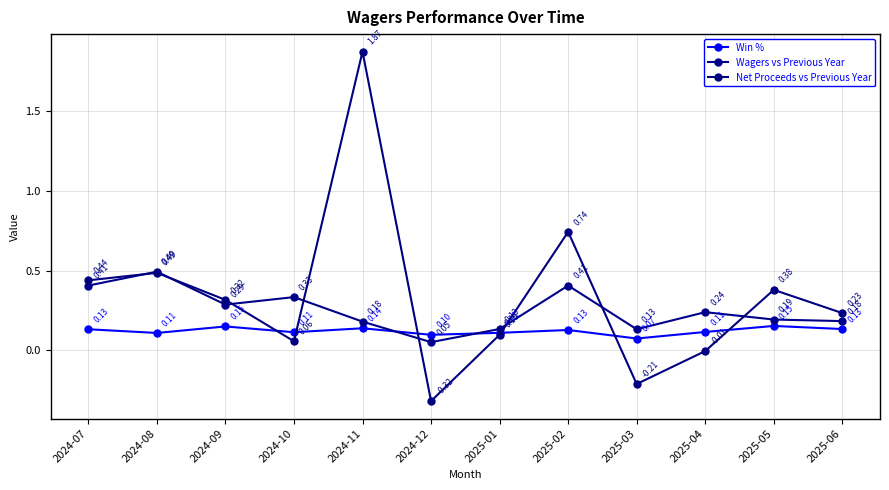

Between which two adjacent categories do Win % and Net Proceeds vs Previous Year first intersect?

2024-09 and 2024-10